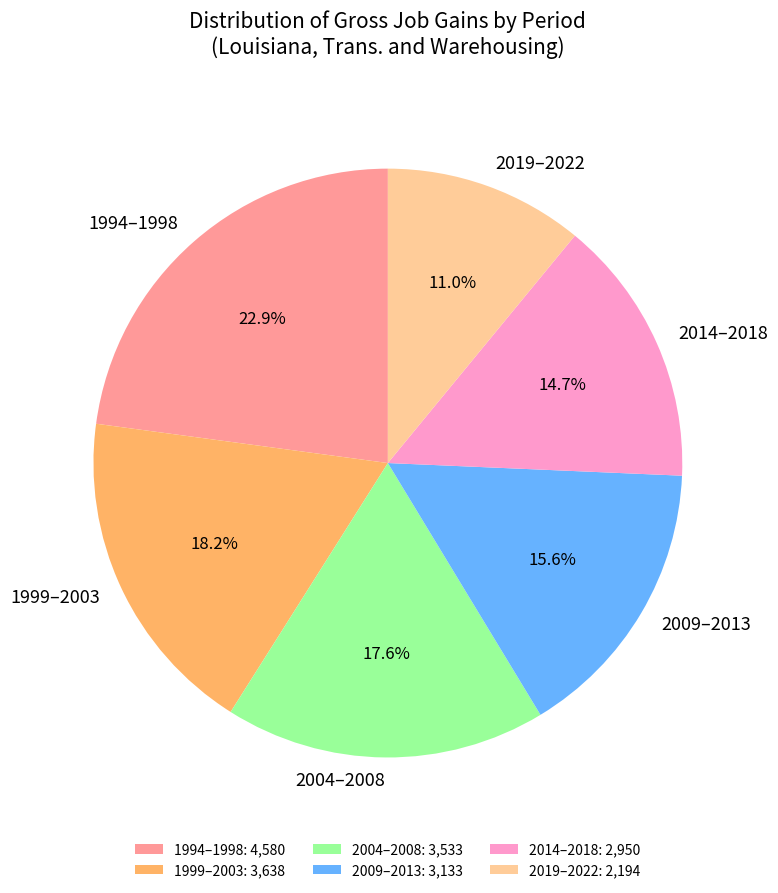

Does any single category account for the majority?

No